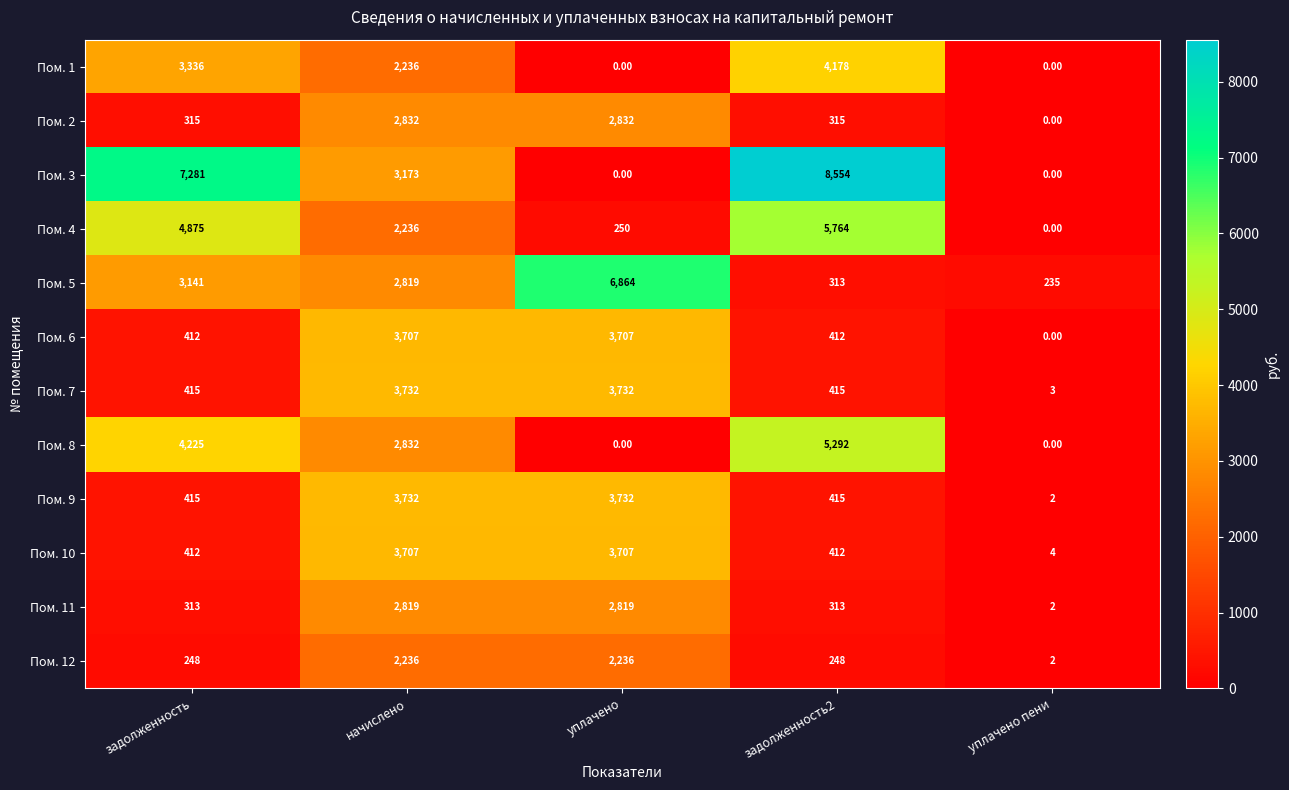

At which category is the sum across all series the highest?

начислено